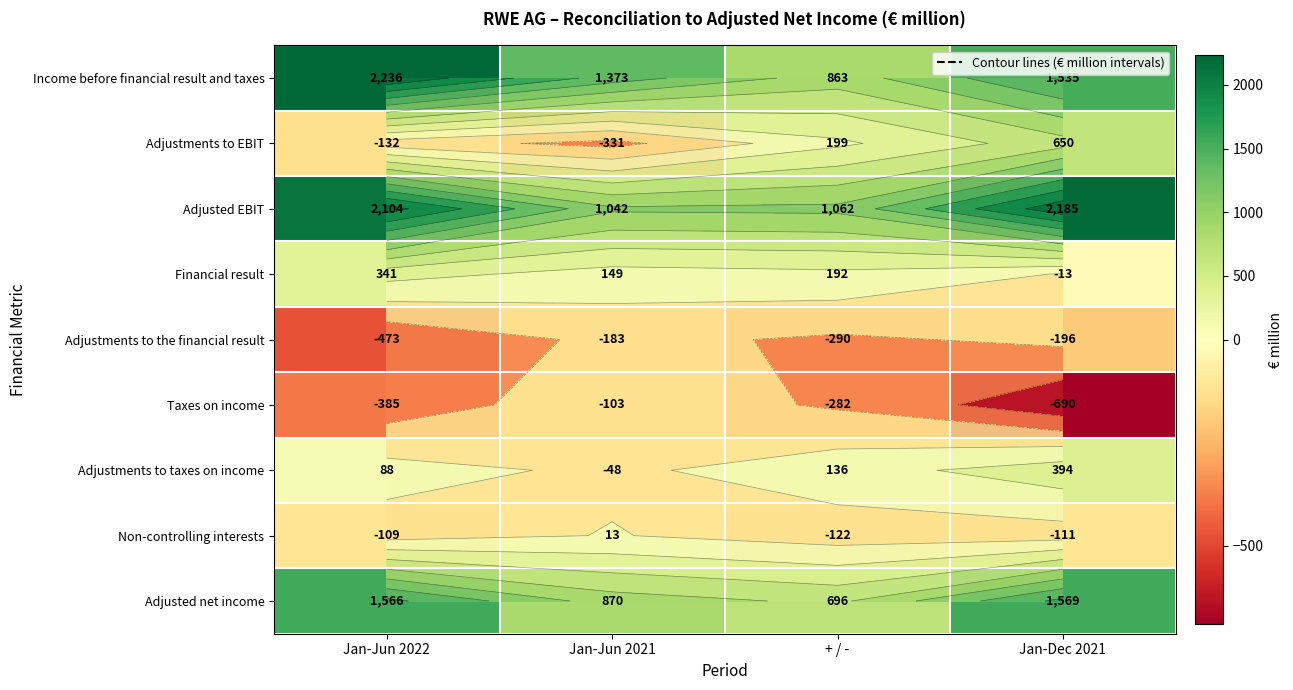

Rank the categories by Adjustments to taxes on income value from lowest to highest.

Jan-Jun 2021, Jan-Jun 2022, + / -, Jan-Dec 2021